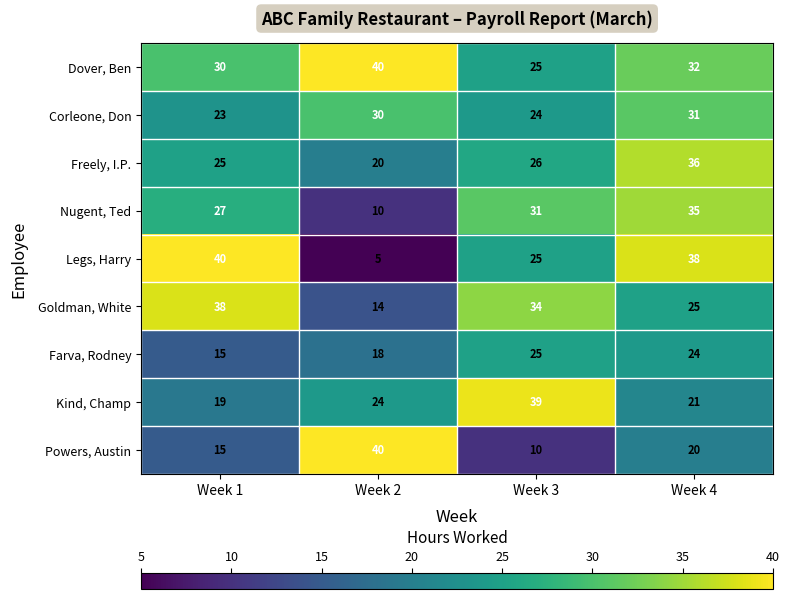

What is the difference between the highest and lowest values at Week 3?

29